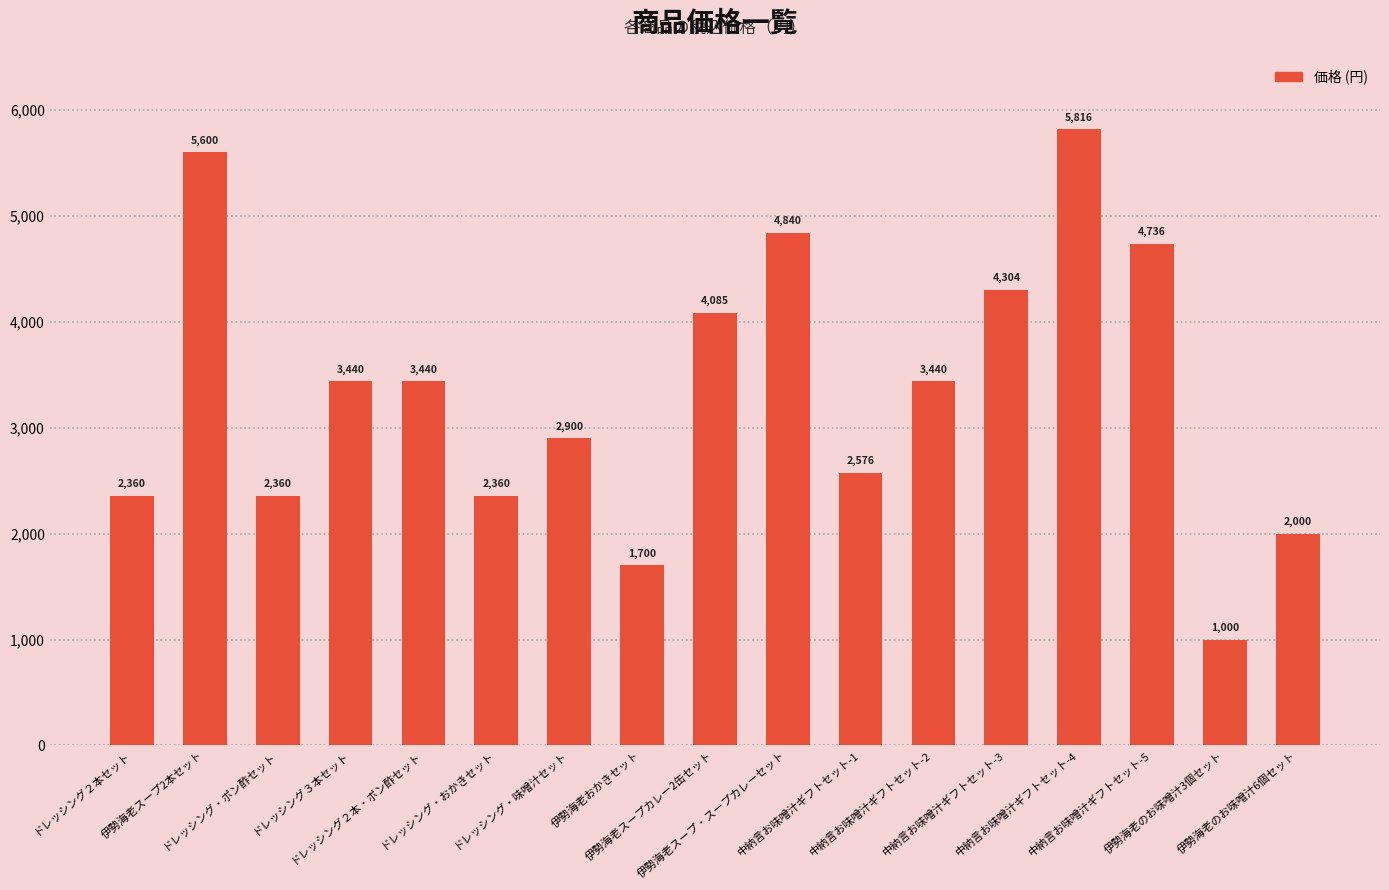

What is the greatest value displayed?

5816